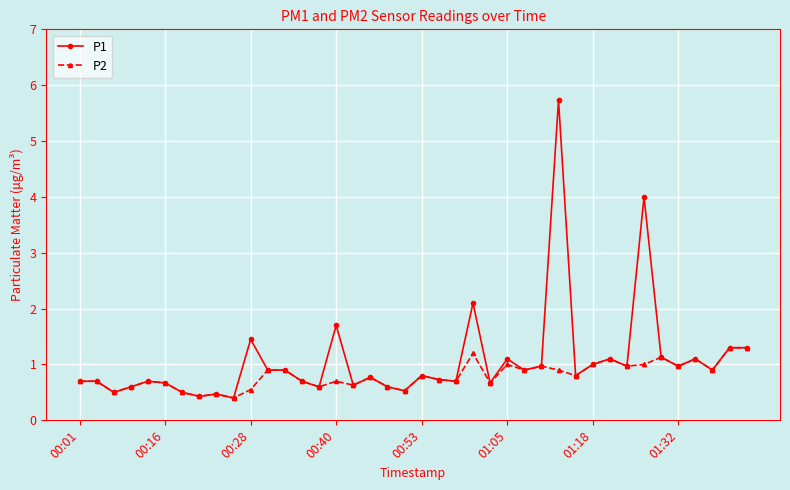

What is the minimum value for P1?

0.4